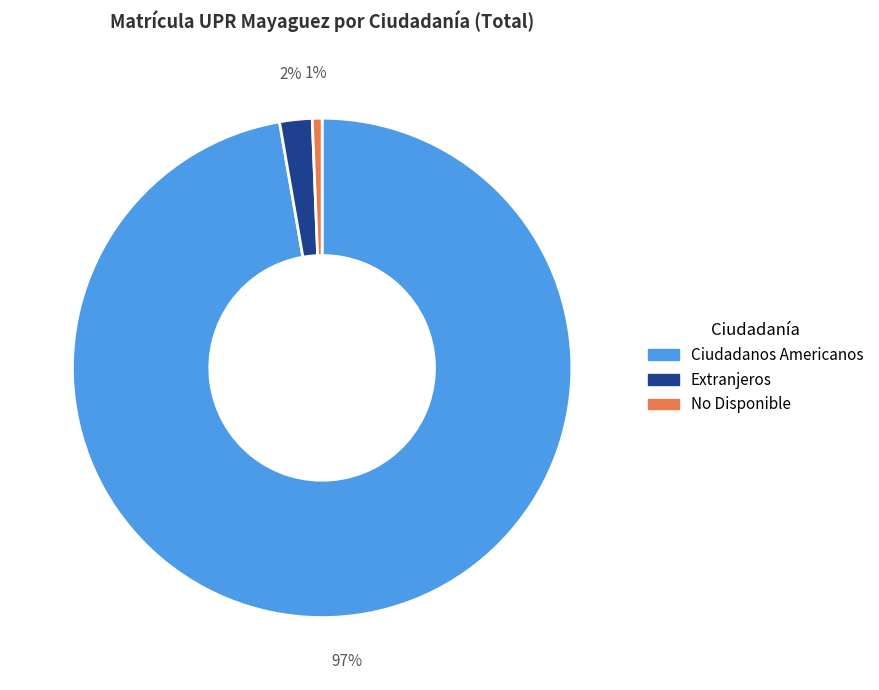

How many slices are in this pie chart?

3